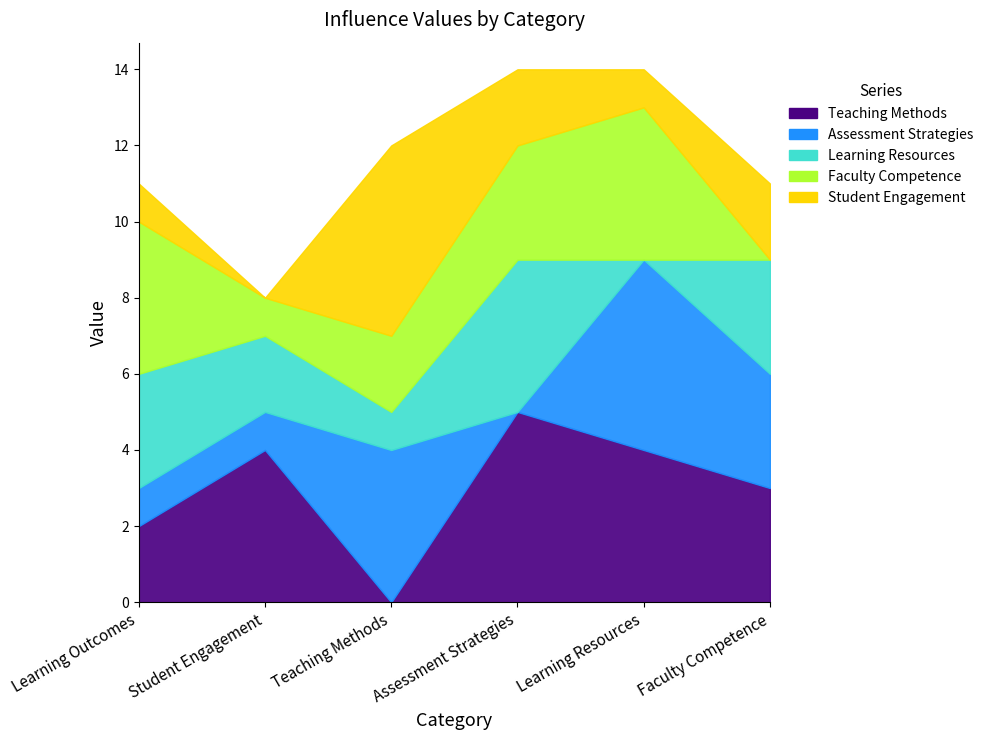

At which label is Assessment Strategies closest to 2?

Learning Outcomes